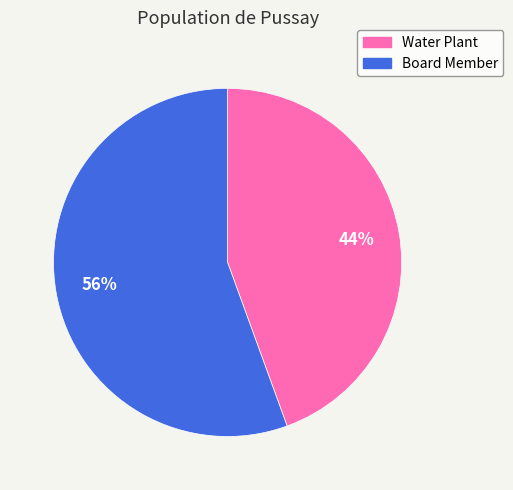

True or false: Board Member accounts for 56% of the total.

True